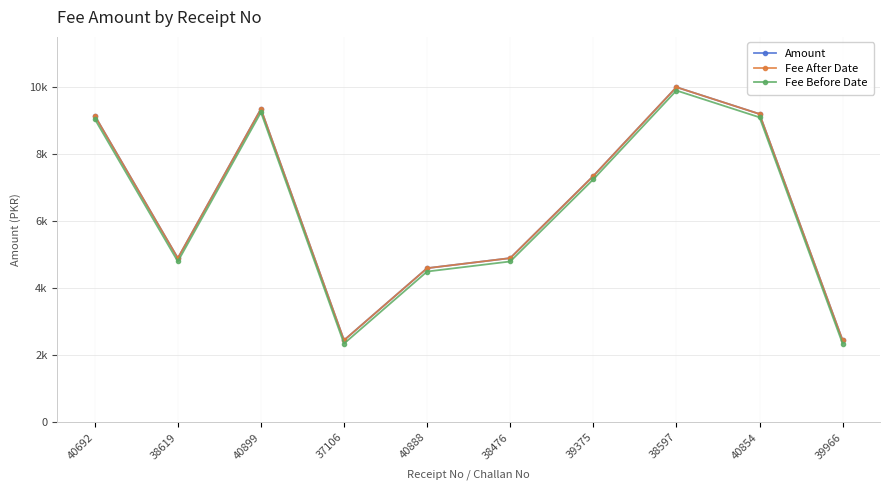

The Amount series shows 15706 at 40899. True or false?

False